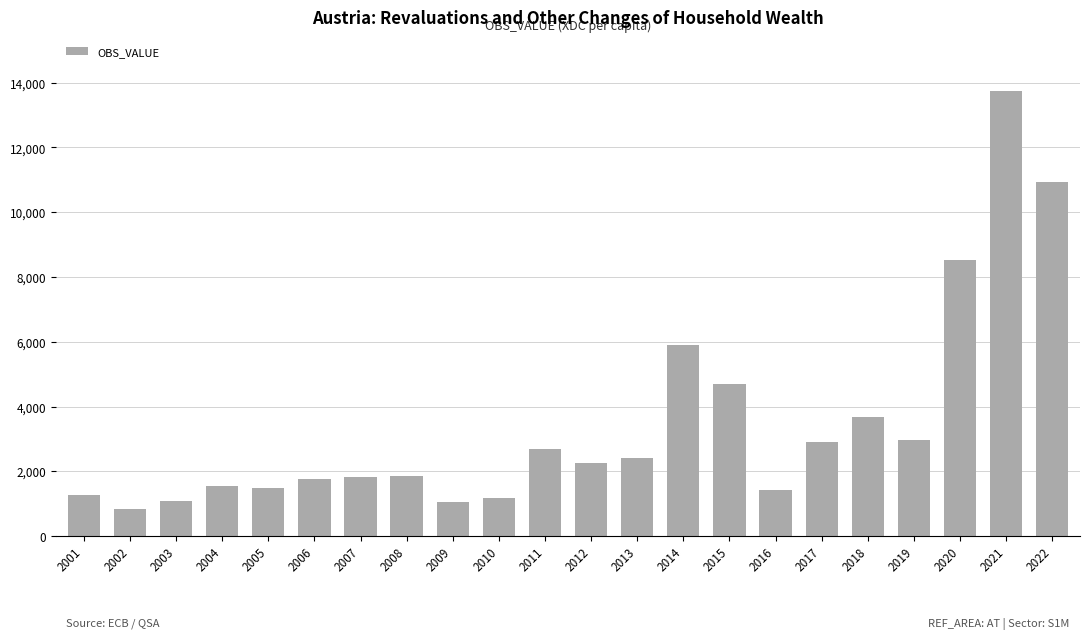

What is the difference between the maximum and second lowest values?

12714.5